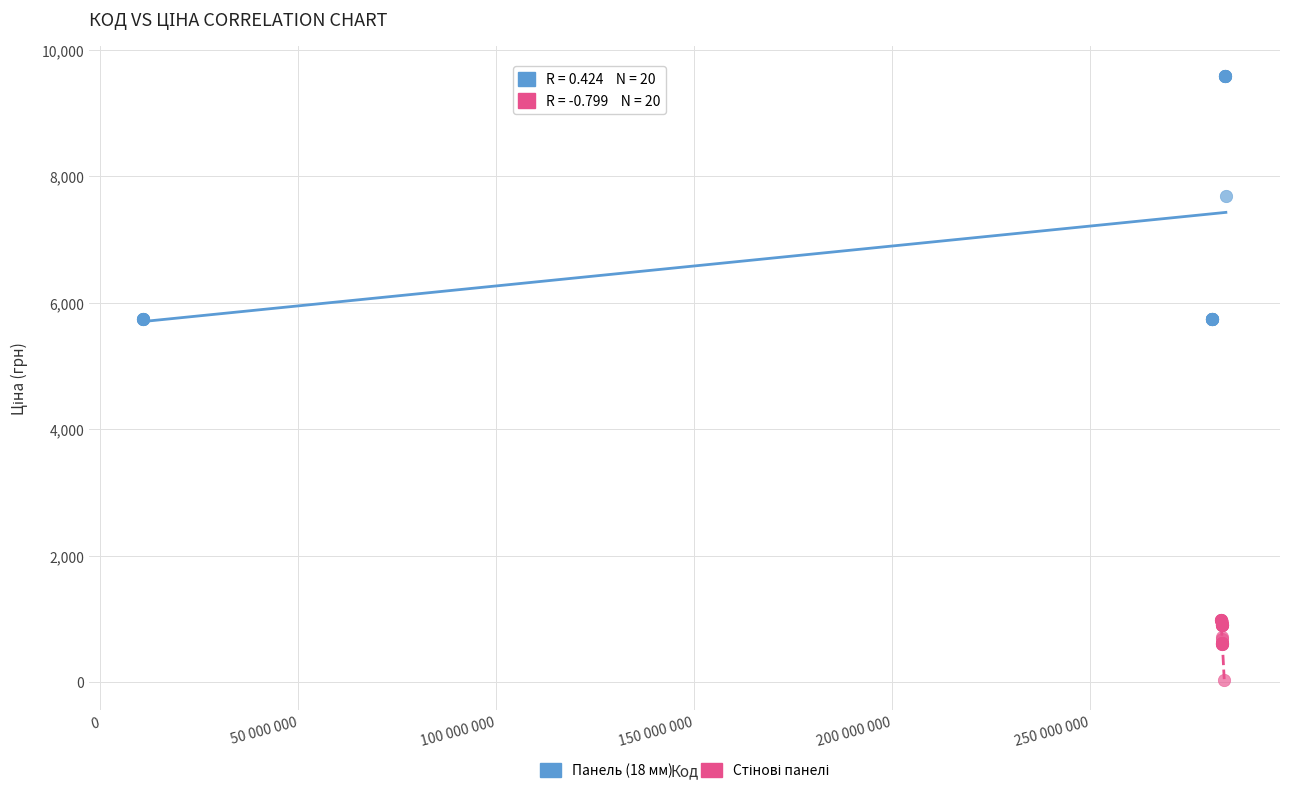

Which series reaches the maximum Y coordinate?

Панель (18 мм)